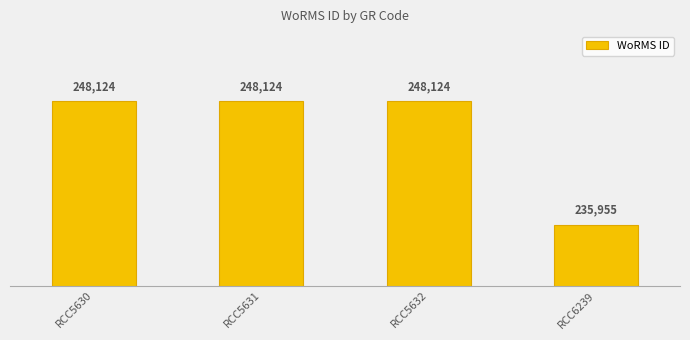

Rank the categories by value from highest to lowest.

RCC5630, RCC5631, RCC5632, RCC6239